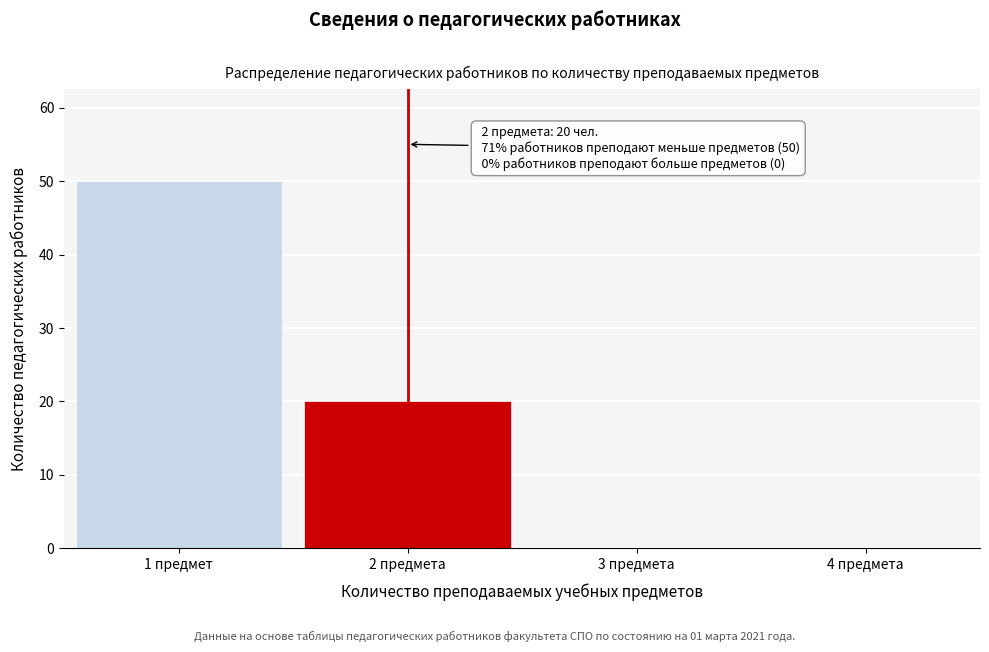

Reading right to left, what are all the values shown in this chart?

4 предмета=0	3 предмета=0	2 предмета=20	1 предмет=50